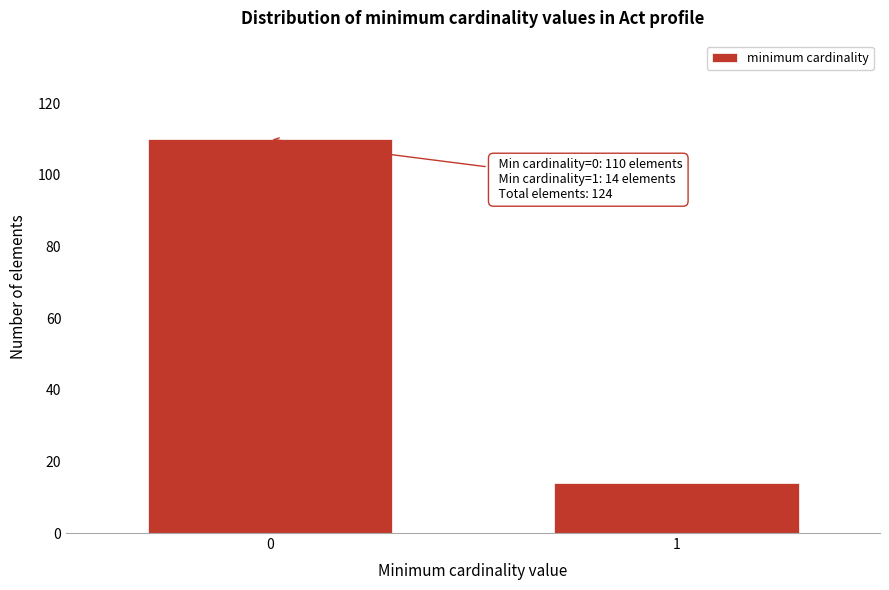

Reading left to right, what are all the values shown in this chart?

110	14